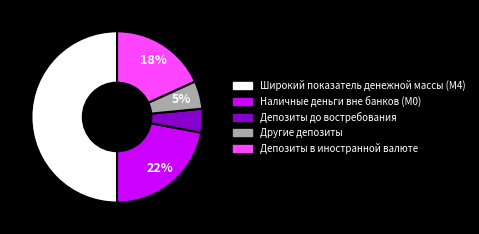

The Депозиты до востребования slice represents 13% of the pie. True or false?

False